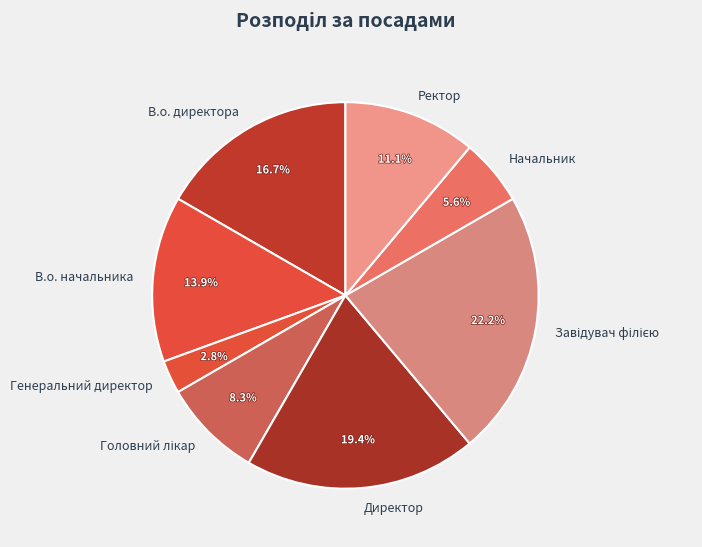

Does any single category account for the majority?

No